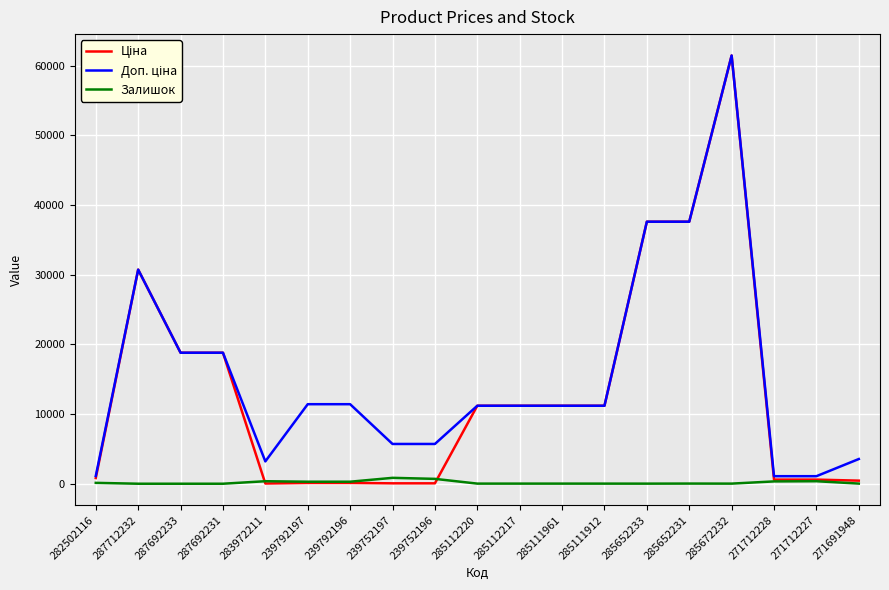

Is this an area chart (filled region under the line)?

No